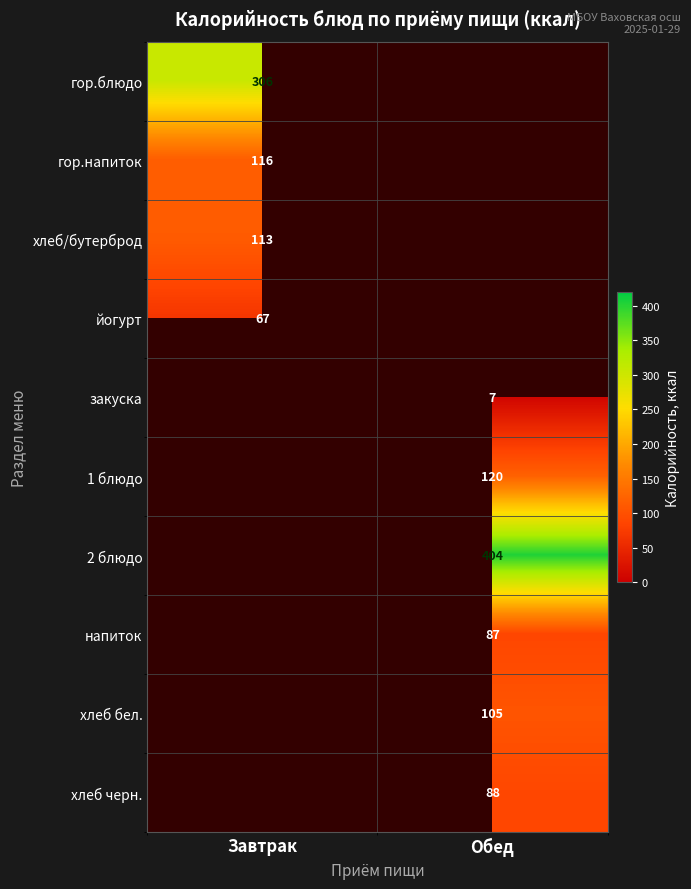

The напиток series shows 134.7 at Обед. True or false?

False